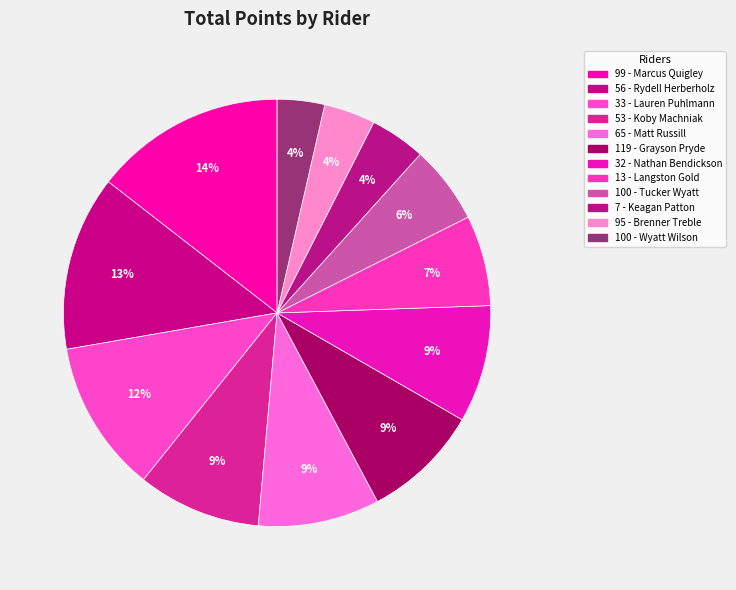

How many segments does this pie chart have?

12